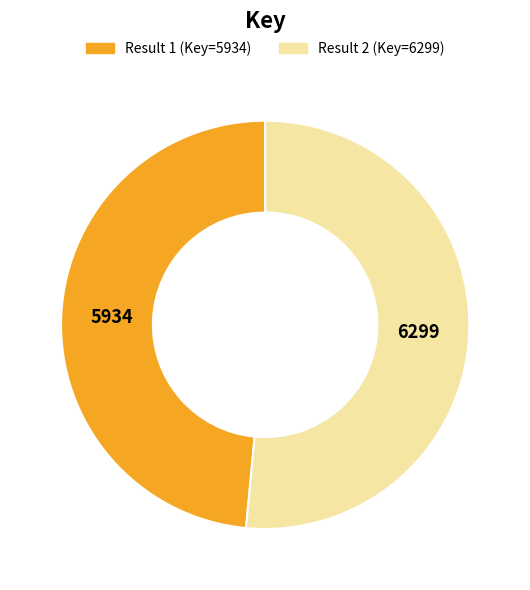

Is there a majority slice in this chart?

Yes